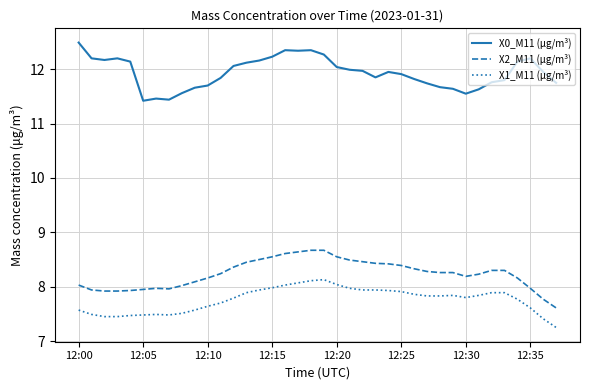

Which series has the largest total across all categories?

X0_M11 (μg/m³)